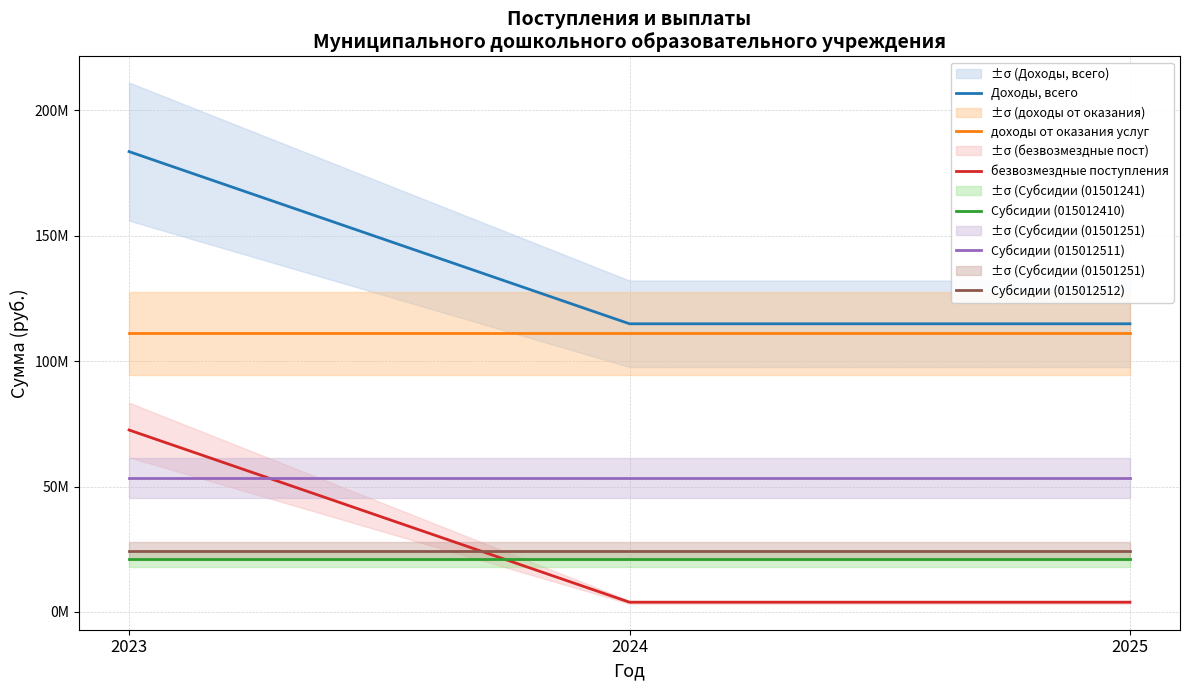

What are all the series names shown in the legend?

Доходы, всего, доходы от оказания услуг, безвозмездные поступления, Субсидии (015012410), Субсидии (015012511), Субсидии (015012512)